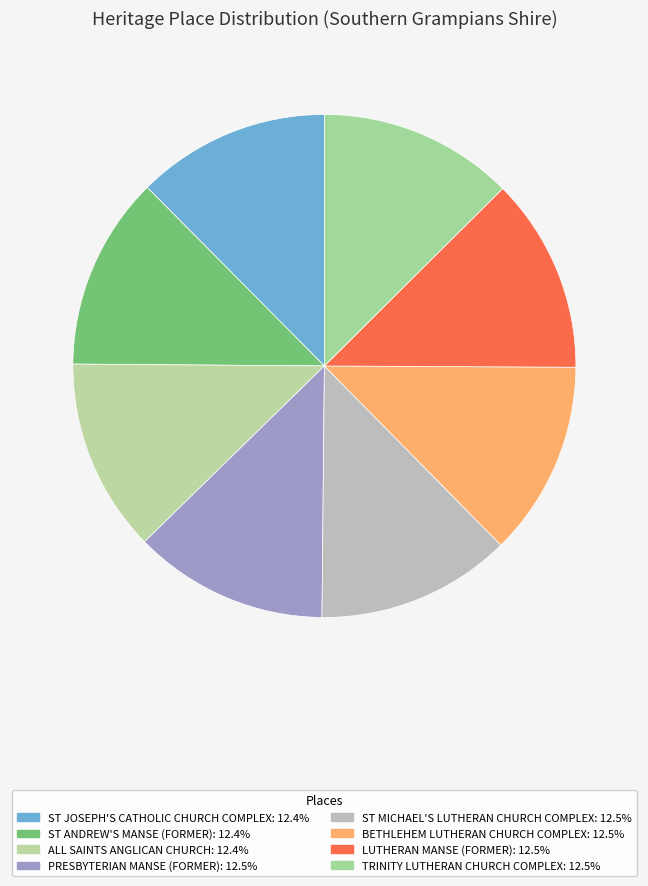

Does PRESBYTERIAN MANSE (FORMER) represent more than half of the total?

No